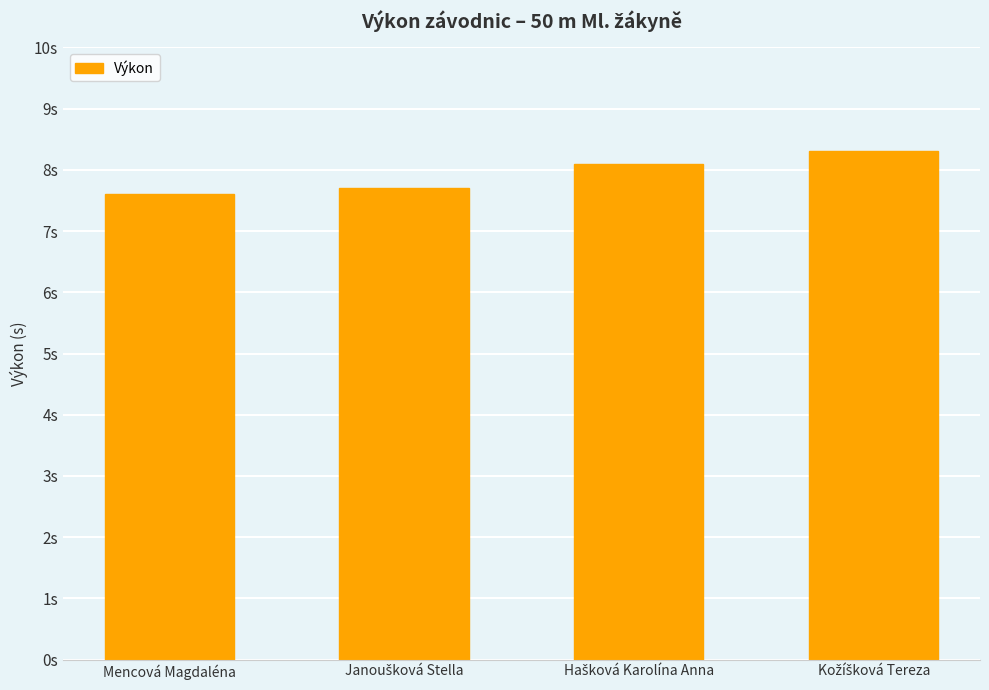

At which label does the data first exceed 8?

Hašková Karolína Anna